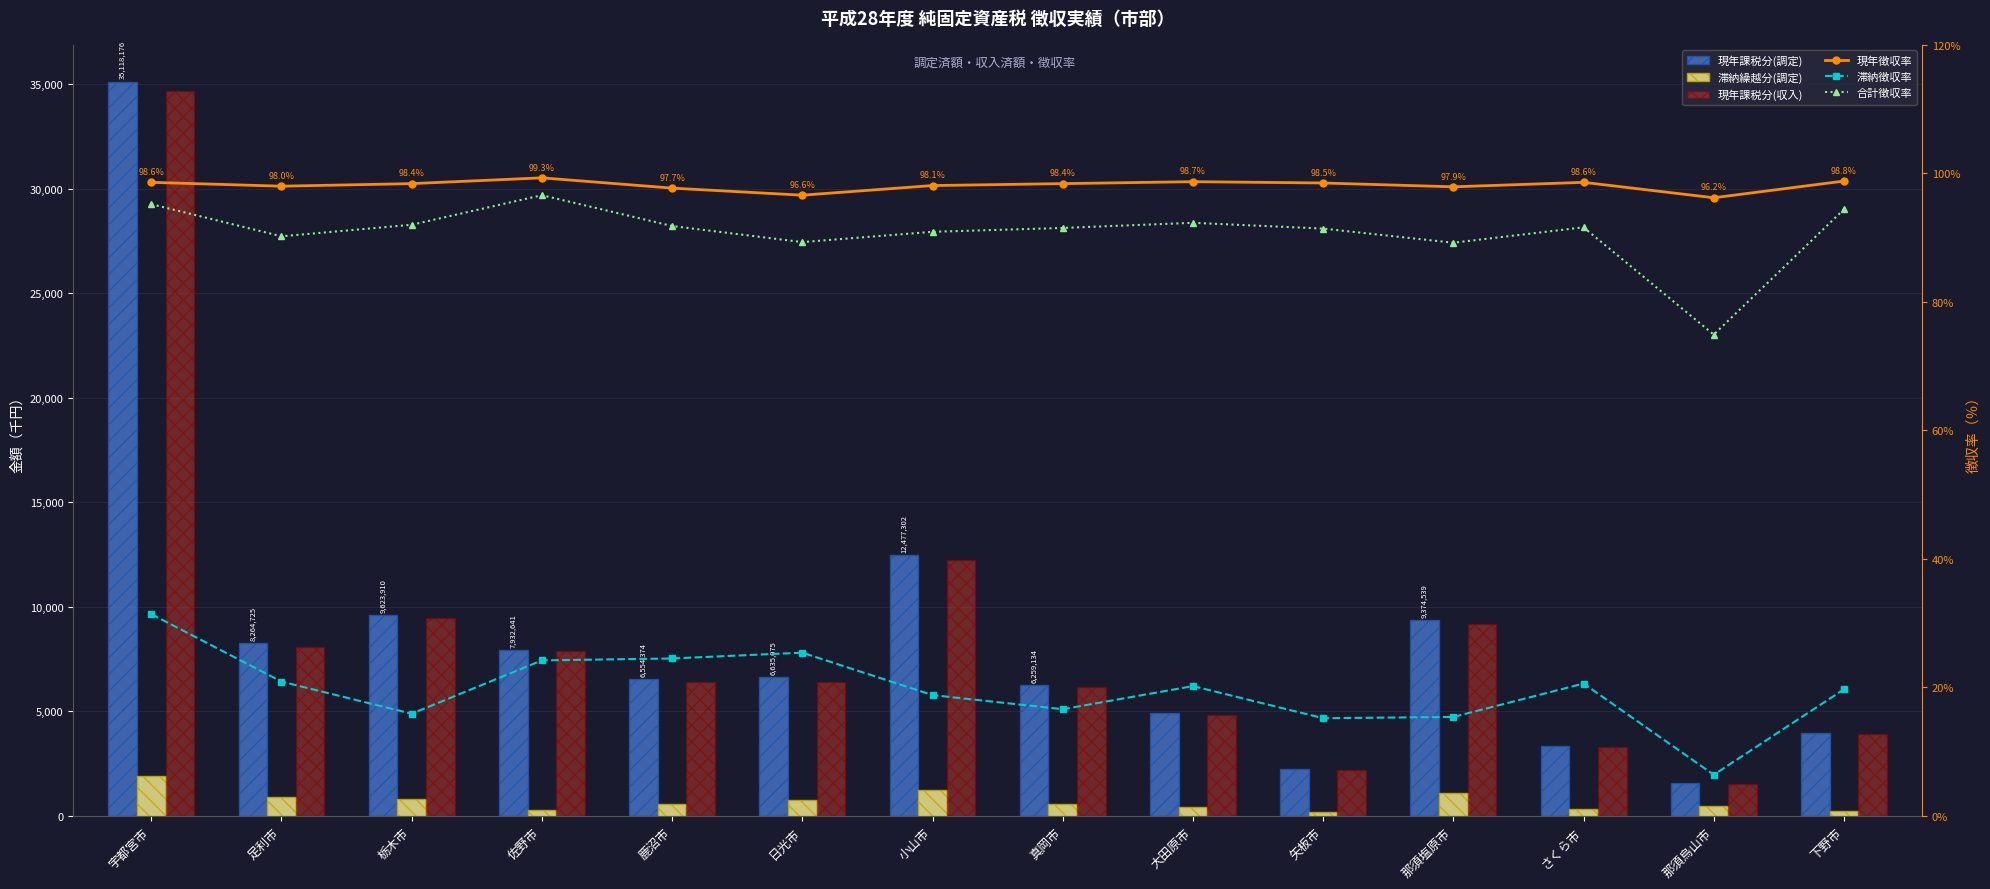

Reading right to left, extract all data points from this chart.

現年課税分(調定): 3977649.0	1568689.0	3333044.0	9374539.0	2226450.0	4906692.0	6259134.0	12477302.0	6635075.0	6554374.0	7932641.0	9623910.0	8264725.0	35118176.0
滞納繰越分(調定): 234402.0	487731.0	332692.0	1106528.0	209186.0	436758.0	575844.0	1244858.0	758458.0	576804.0	291622.0	808510.0	918472.0	1913869.0
現年課税分(収入): 3931351.0	1509788.0	3287911.0	9182040.0	2194161.0	4842492.0	6161685.0	12240099.0	6409444.0	6403788.0	7876632.0	9470570.0	8095617.0	34642673.0
現年徴収率: 98.8	96.2	98.6	97.9	98.5	98.7	98.4	98.1	96.6	97.7	99.3	98.4	98.0	98.6
滞納徴収率: 19.7	6.4	20.6	15.4	15.2	20.2	16.6	18.8	25.4	24.5	24.2	15.9	20.9	31.4
合計徴収率: 94.4	74.9	91.6	89.2	91.4	92.3	91.5	90.9	89.3	91.8	96.6	92.0	90.2	95.2